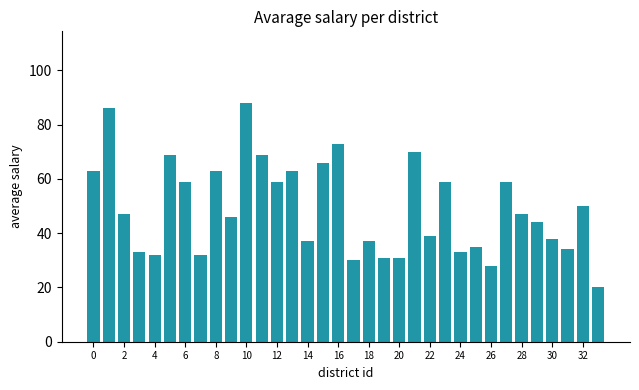

What is the value of the 10th bar from the left?

46